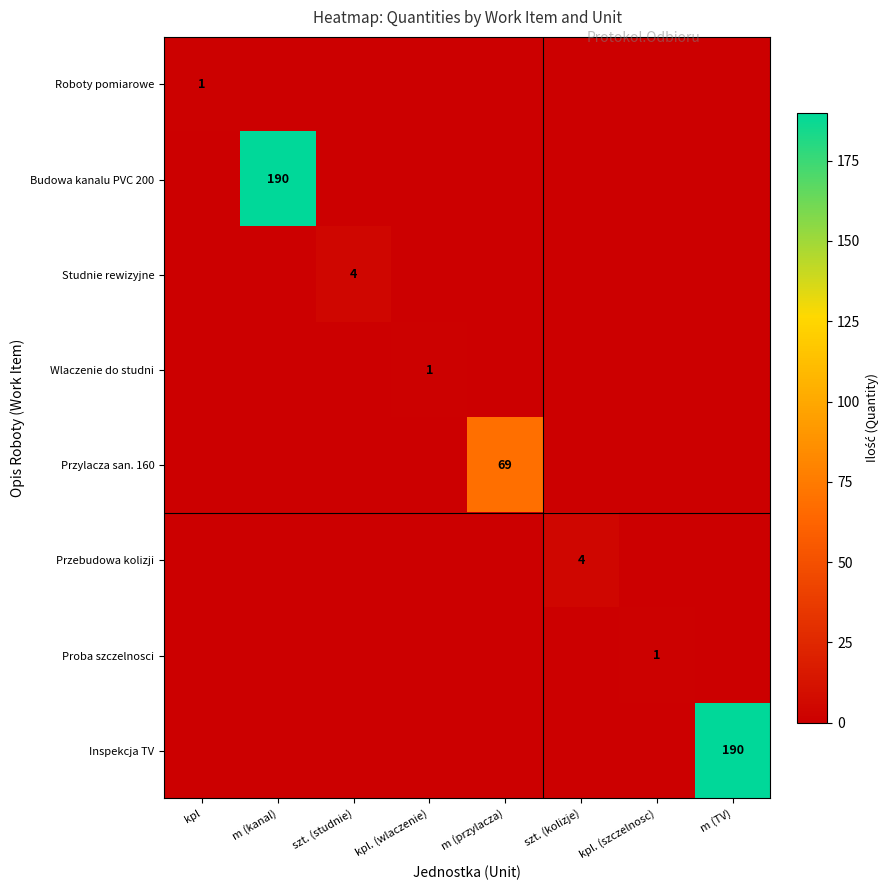

The Inspekcja TV series shows 279 at m (TV). True or false?

False